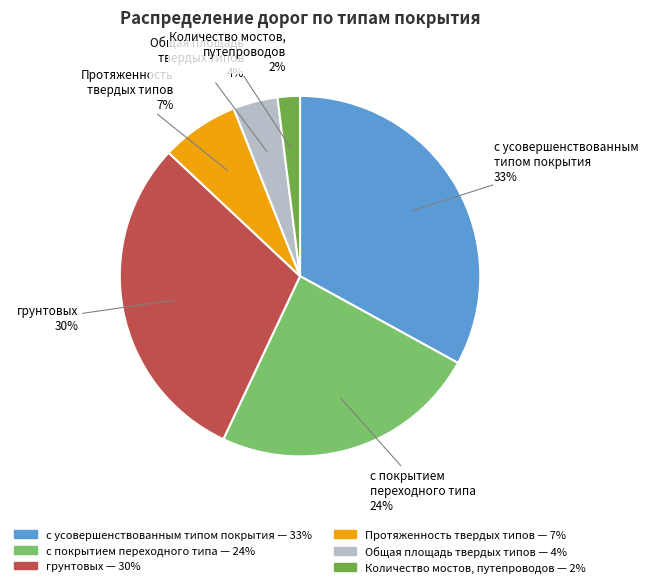

How many slices are in this pie chart?

6